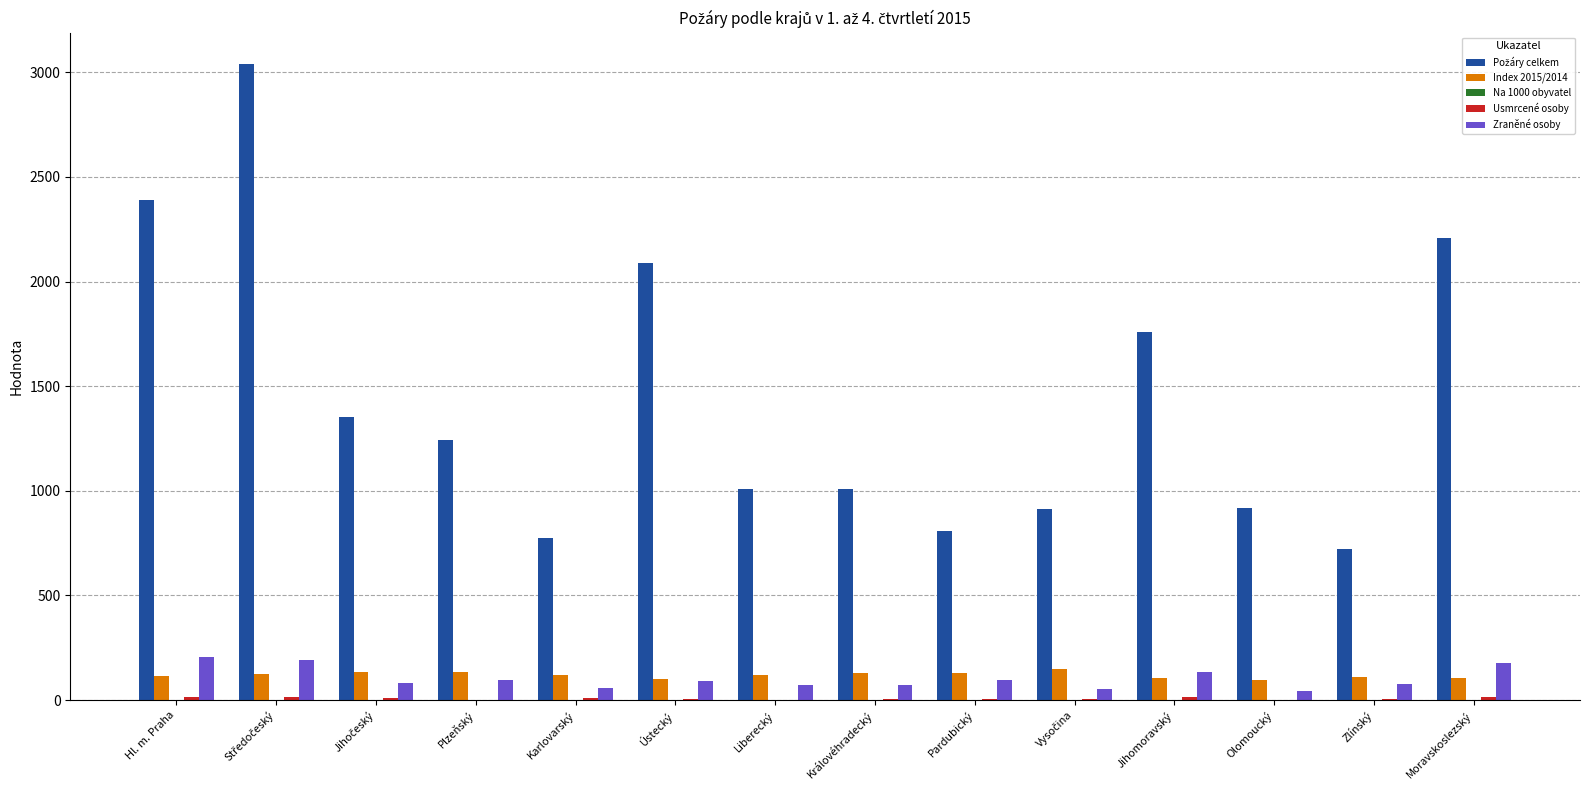

What is the greatest value displayed?

3037.0